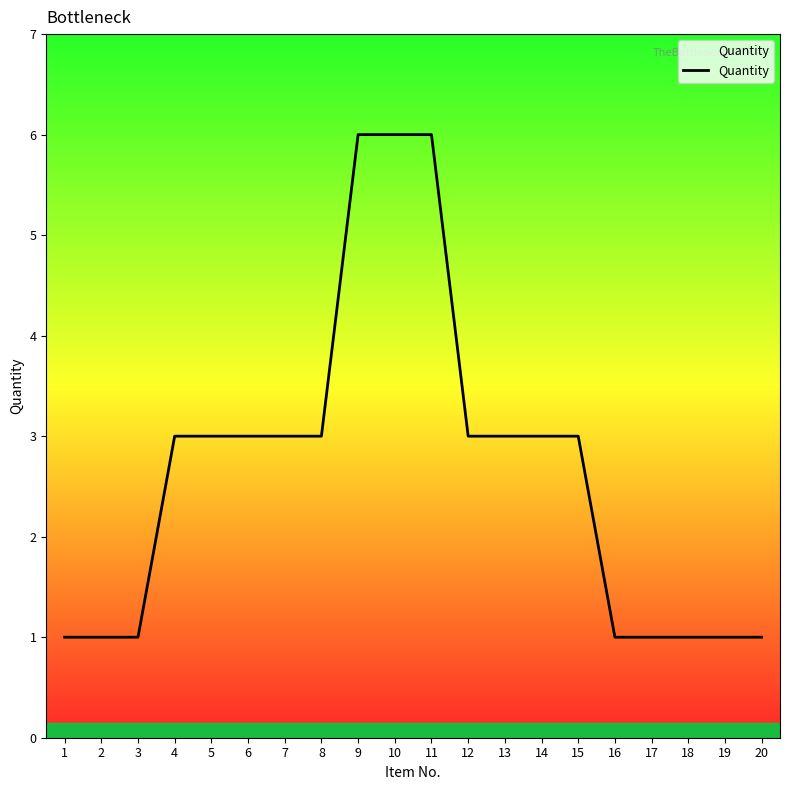

What is the ratio of the value at 9 to the value at 4?

2.0